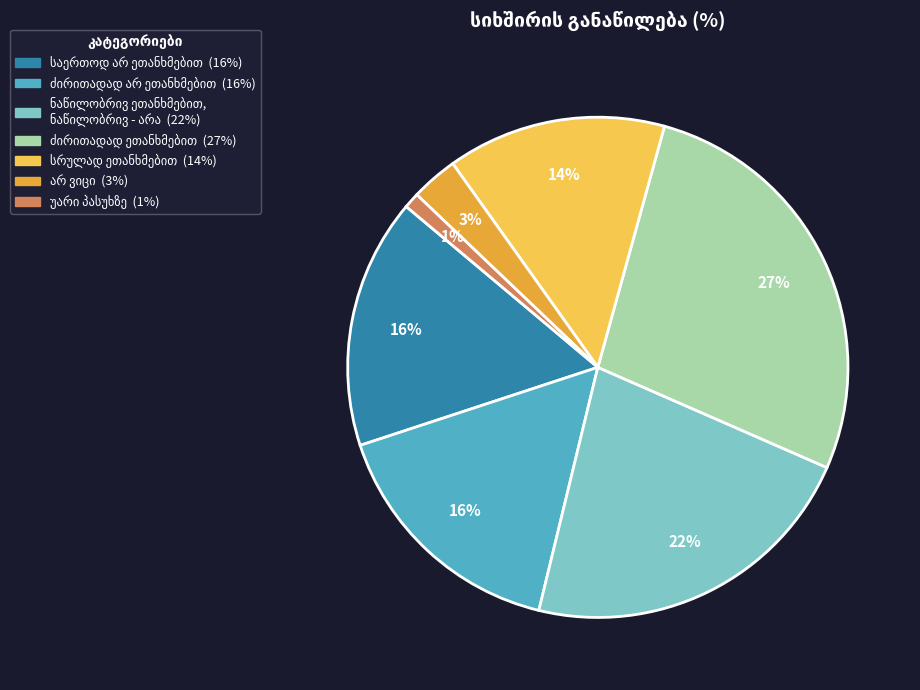

Is there a majority slice in this chart?

No